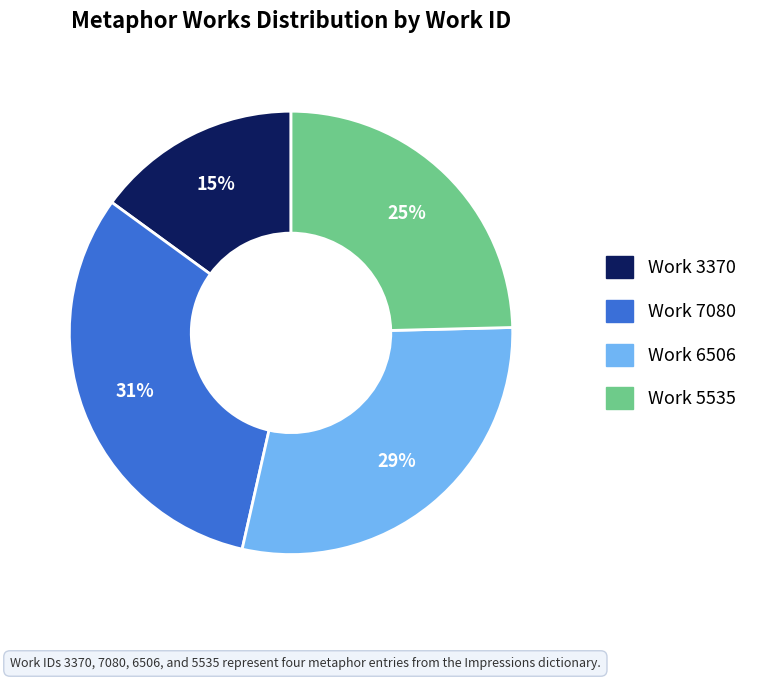

Count the number of slices in the pie.

4